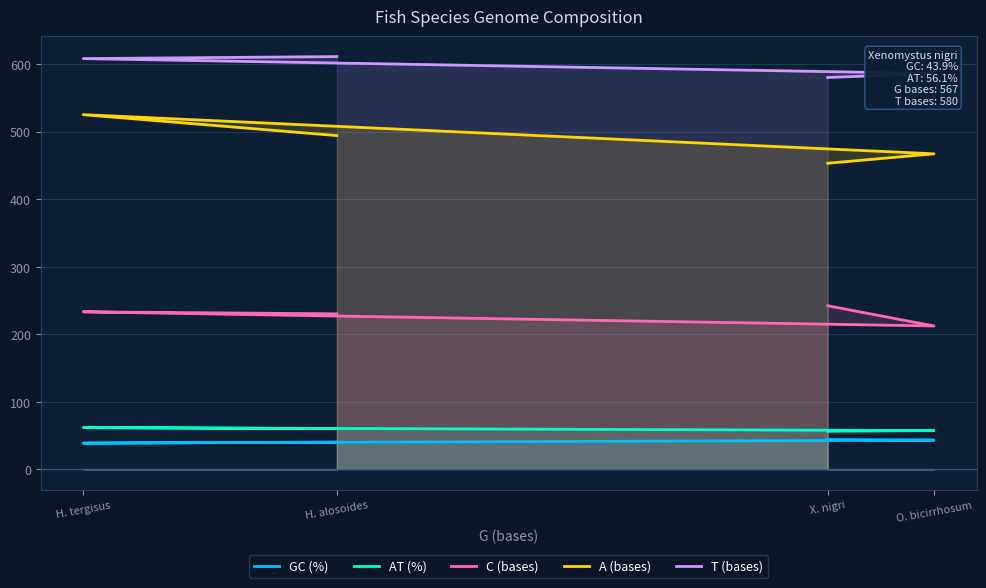

What is the sum of all AT (%) values?

234.7